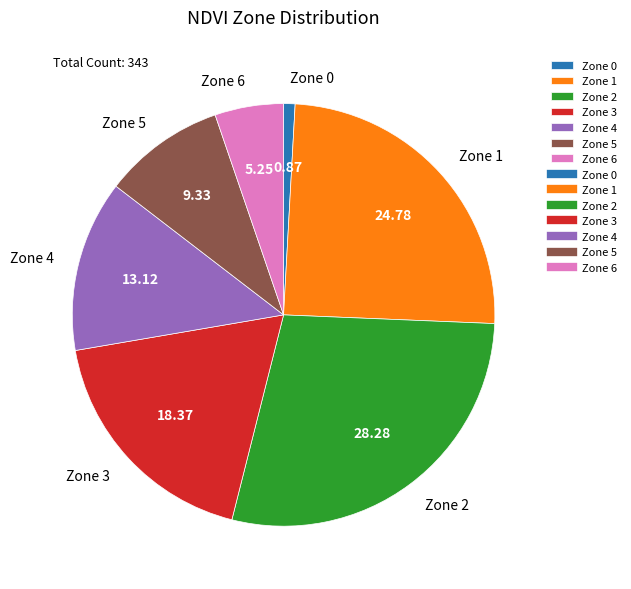

How many slices are in this pie chart?

7